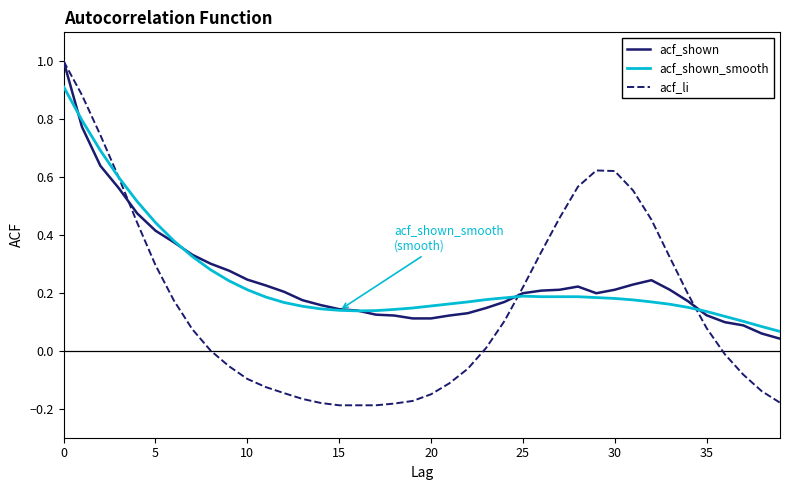

Which series has the largest range (max minus min)?

acf_li